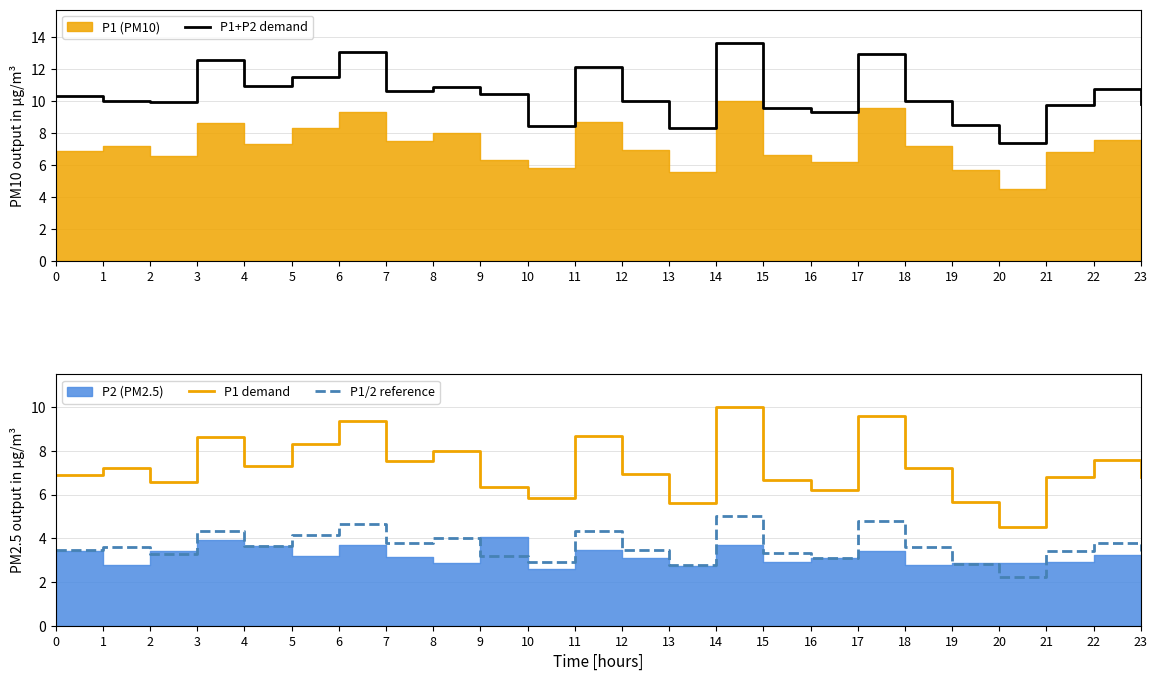

True or false: P1 demand and P1/2 reference intersect in this chart.

False